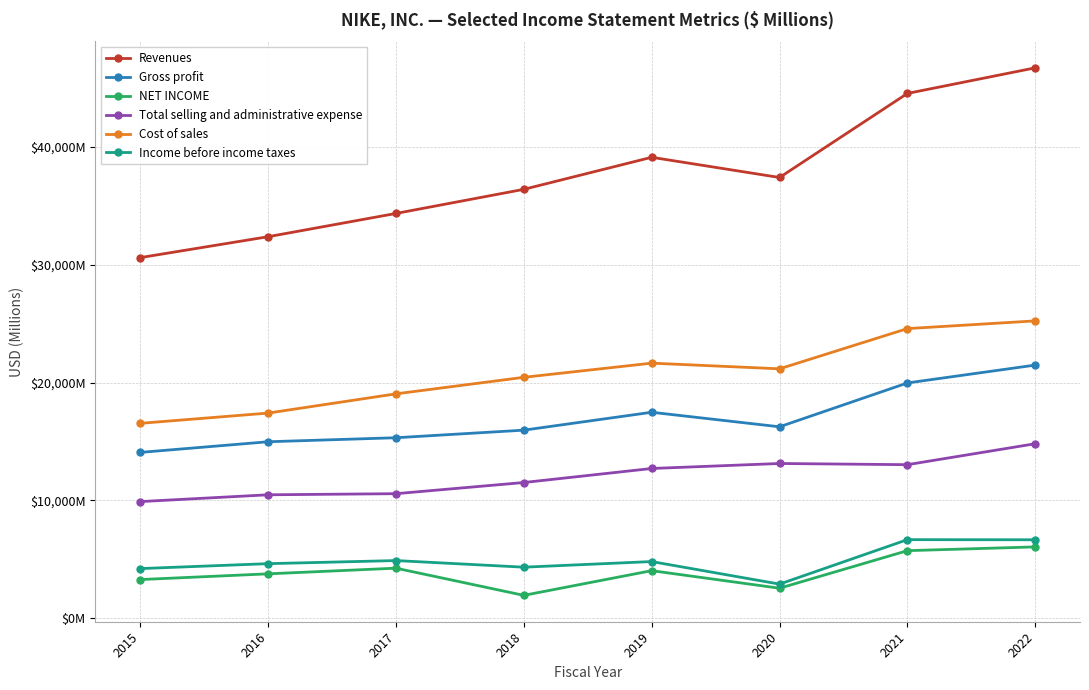

What is the value of the Income before income taxes point at the 7th from the left?

6661